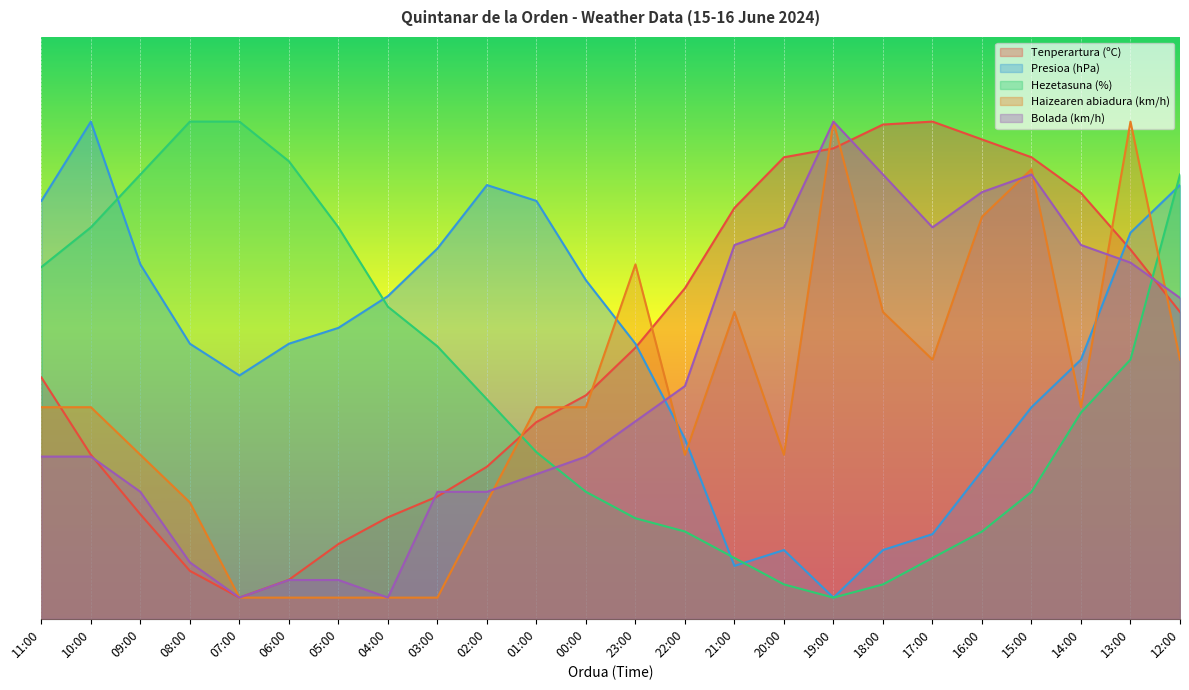

What are all the series names shown in the legend?

Tenperartura (ºC), Presioa (hPa), Hezetasuna (%), Haizearen abiadura (km/h), Bolada (km/h)